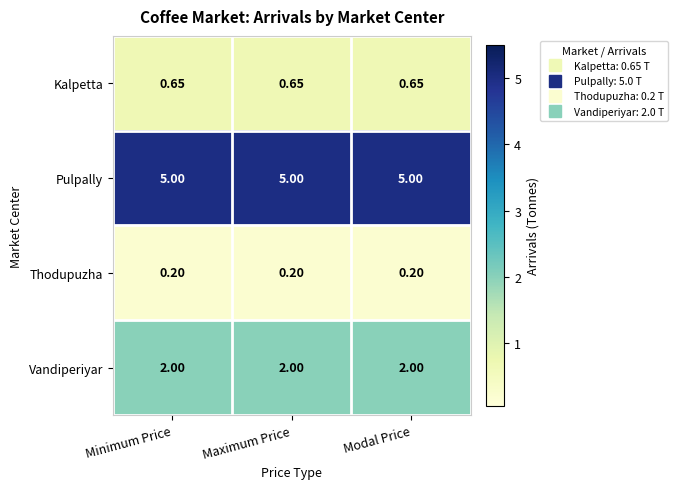

Rank the series at Modal Price from lowest to highest value.

Thodupuzha, Kalpetta, Vandiperiyar, Pulpally